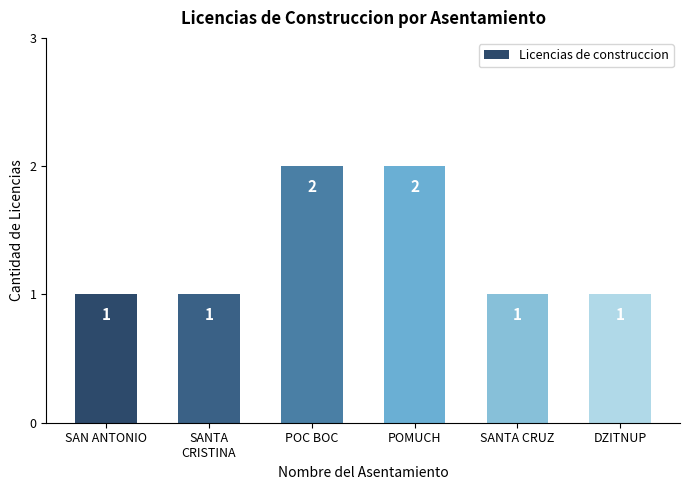

What is the difference between the maximum and minimum values?

1